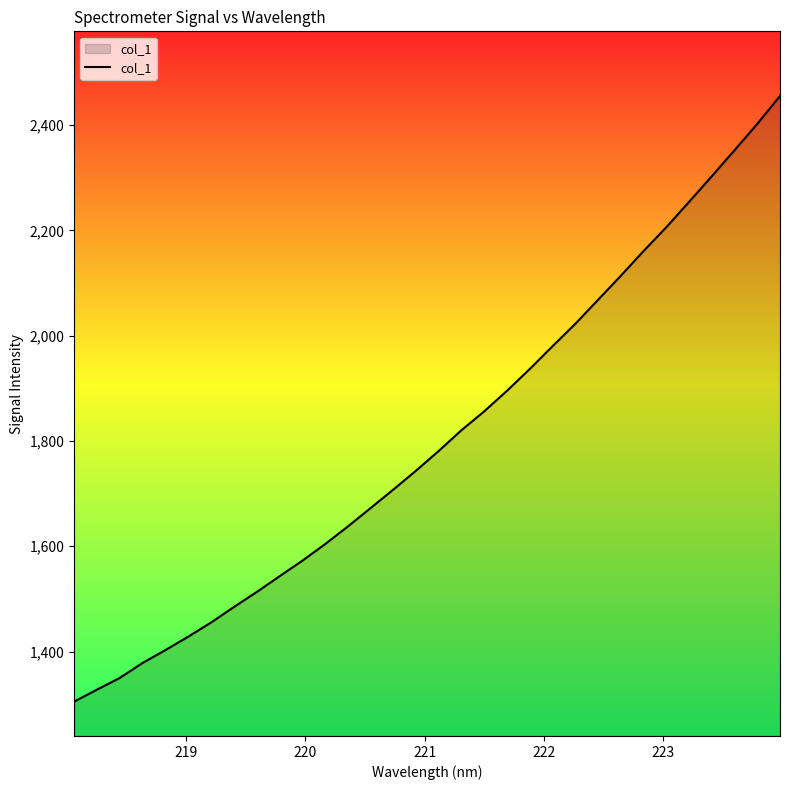

What is the maximum value shown in the chart?

2455.1